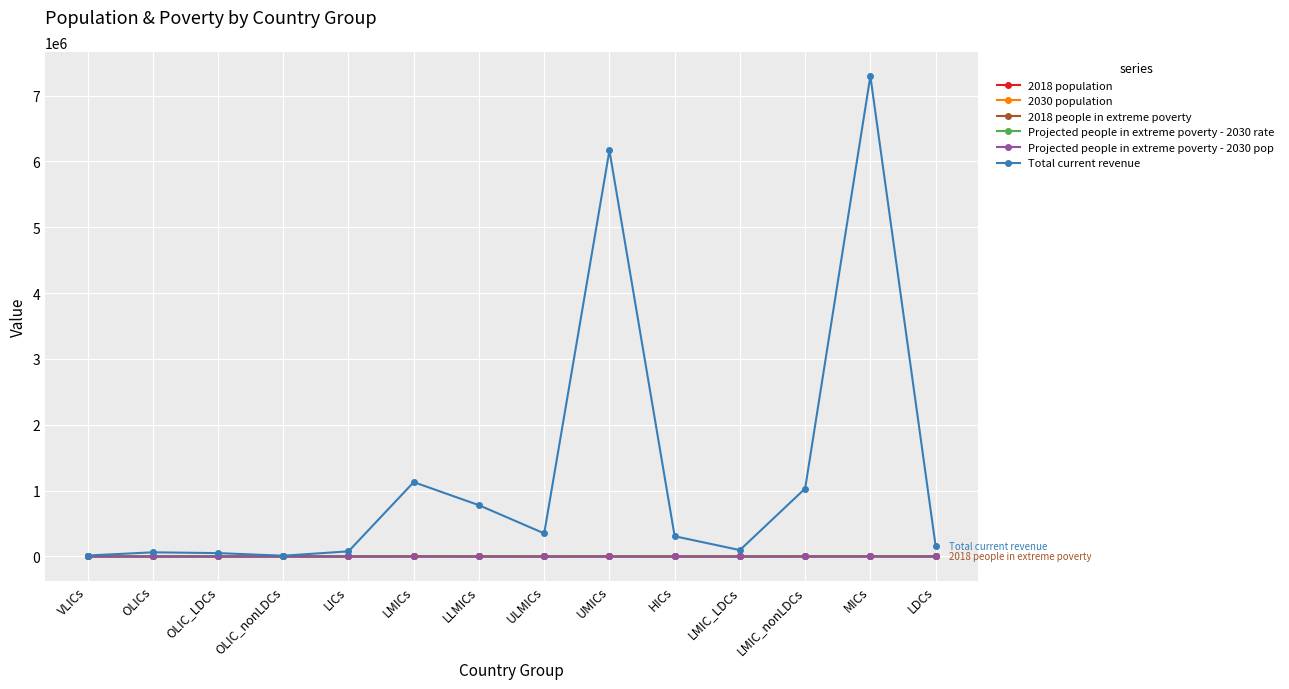

At which category is the sum across all series the highest?

MICs